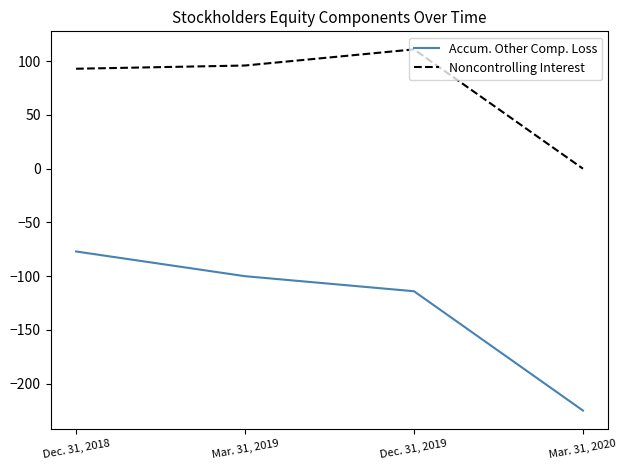

In Noncontrolling Interest, how many points are higher than both neighbors (excluding endpoints)?

1